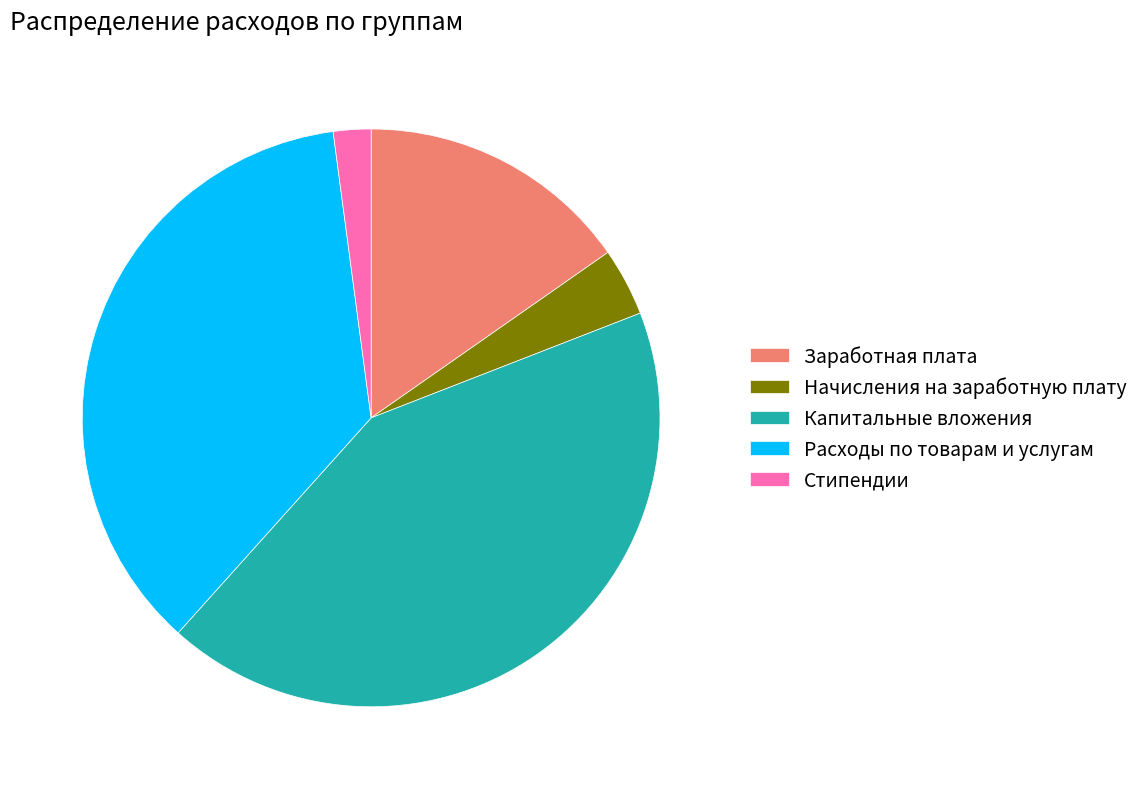

How many slices are in this pie chart?

5